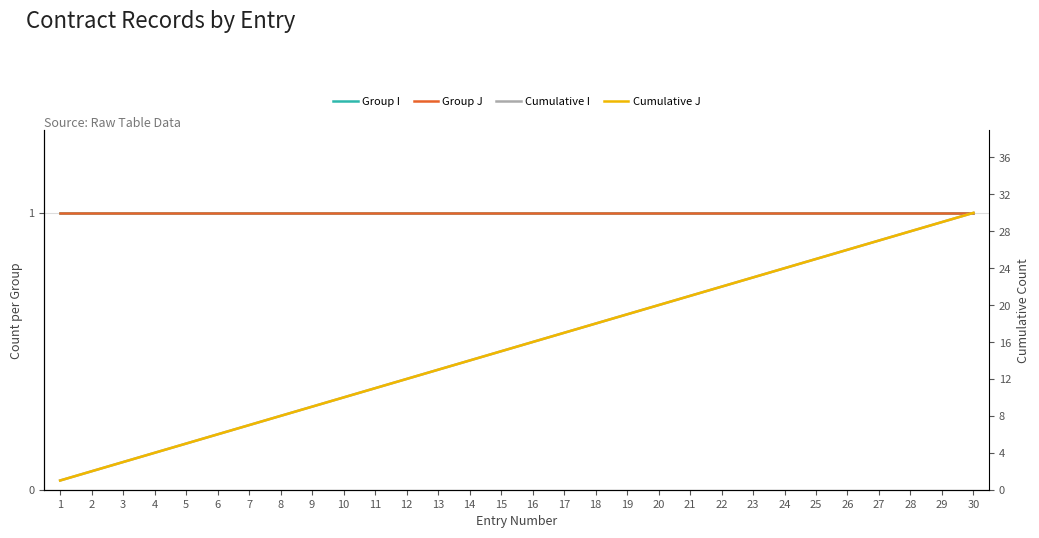

Does the chart display data point markers on the line(s)?

No